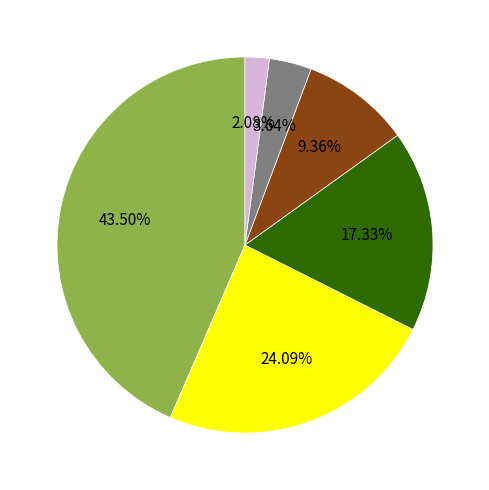

Does any single category account for the majority?

No